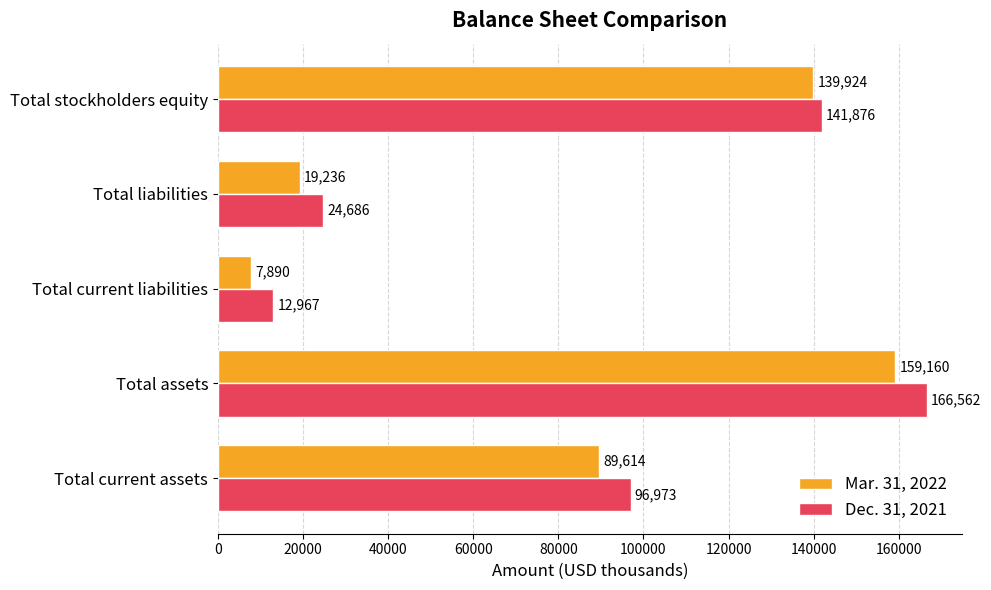

Read the Mar. 31, 2022 value at Total stockholders equity, to the nearest 50.

139900